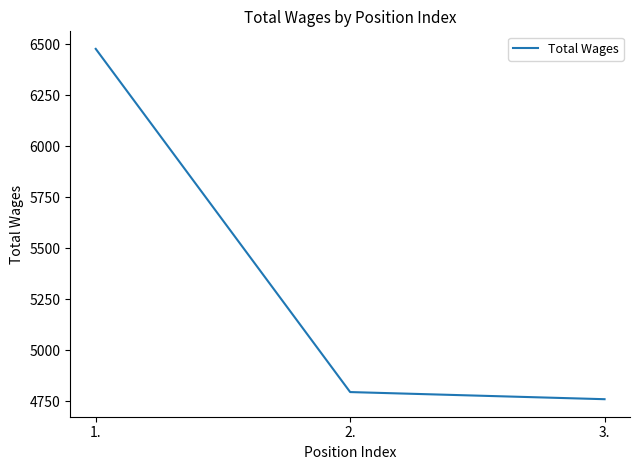

What is the change in value from 1. to 2.?

-1682